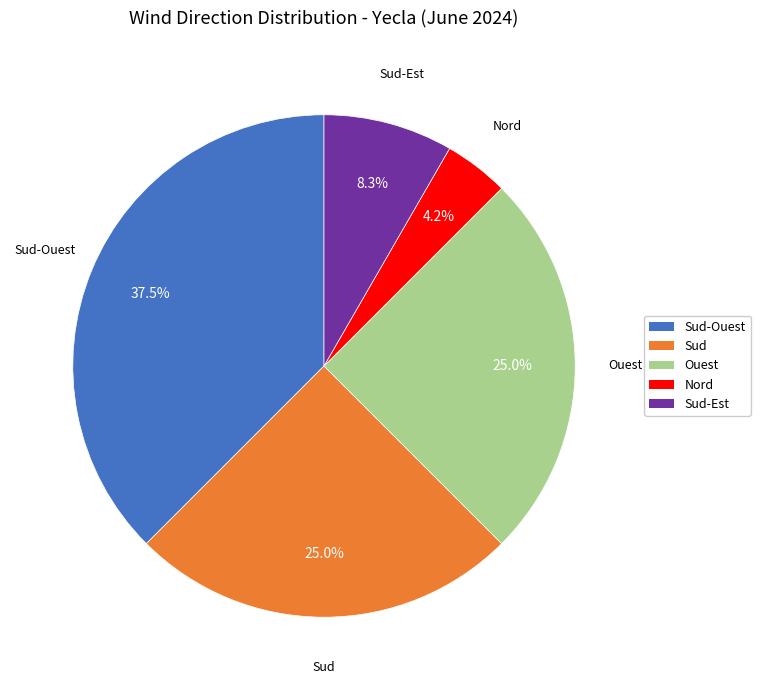

Is there a majority slice in this chart?

No